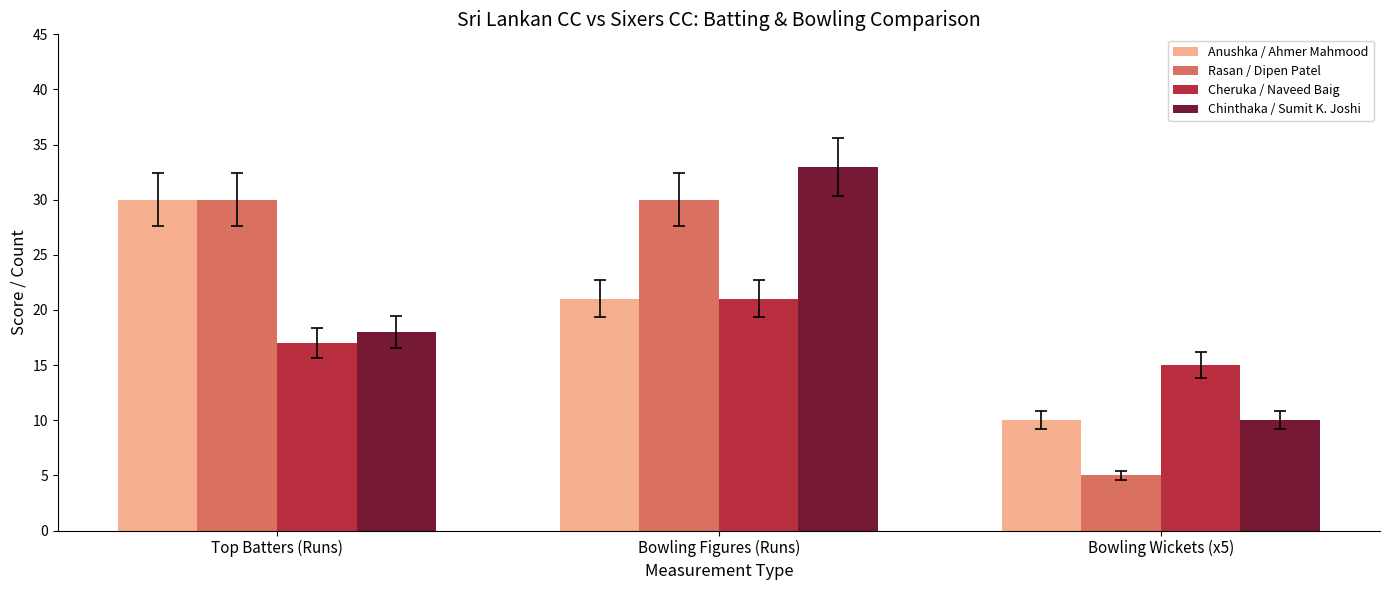

The value of Rasan / Dipen Patel at Top Batters (Runs) is 30. True or false?

True